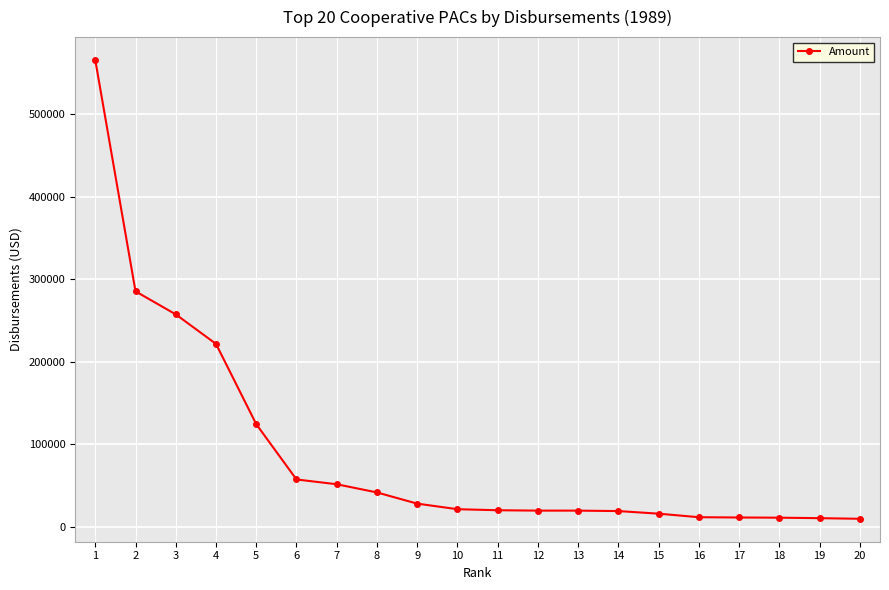

What is the minimum value shown in the chart?

9909